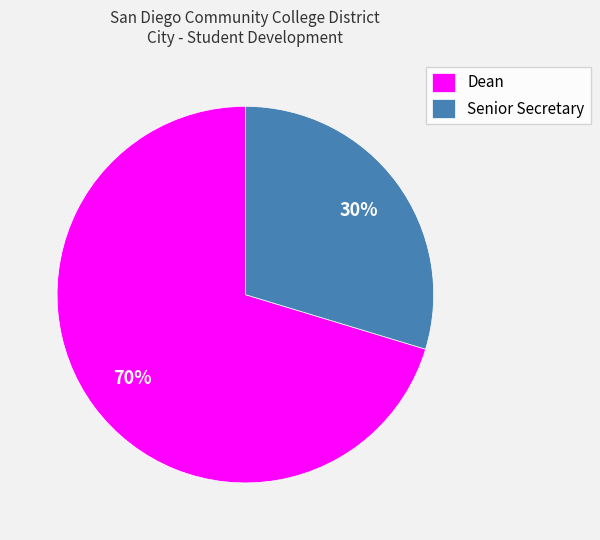

Between Dean and Senior Secretary, which is larger?

Dean